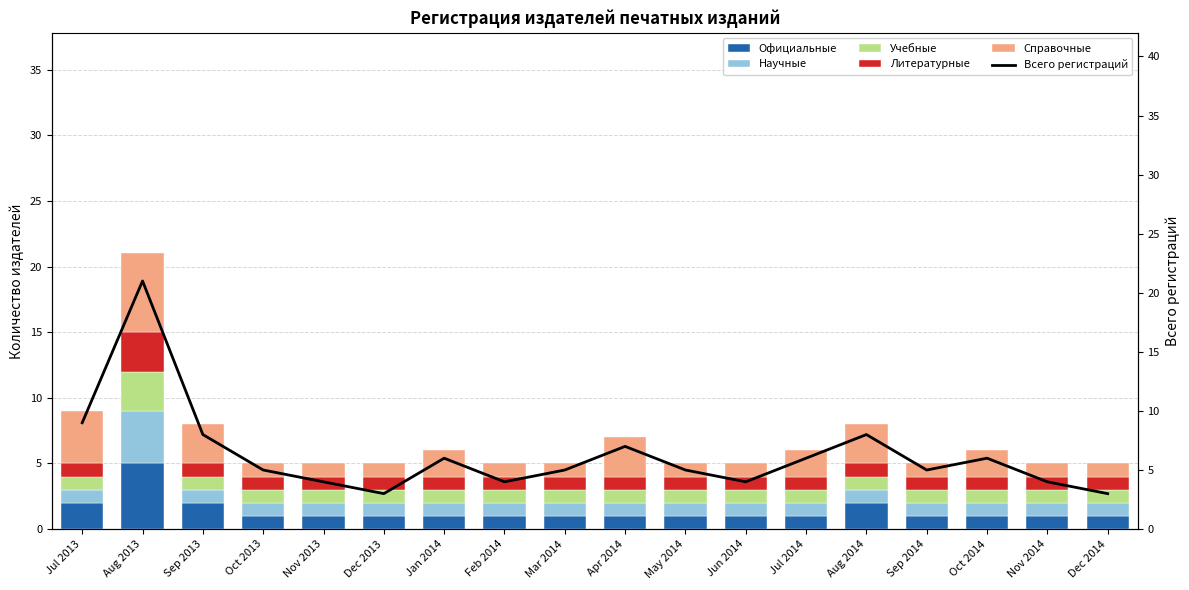

Are the bars horizontal?

No